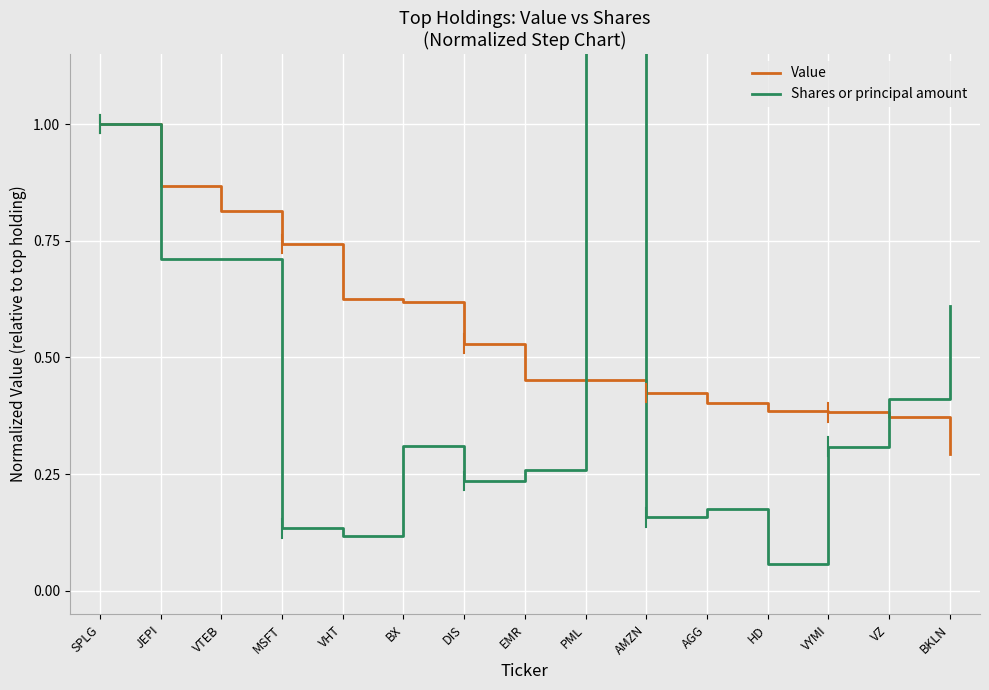

Between JEPI and AGG, which is larger?

JEPI